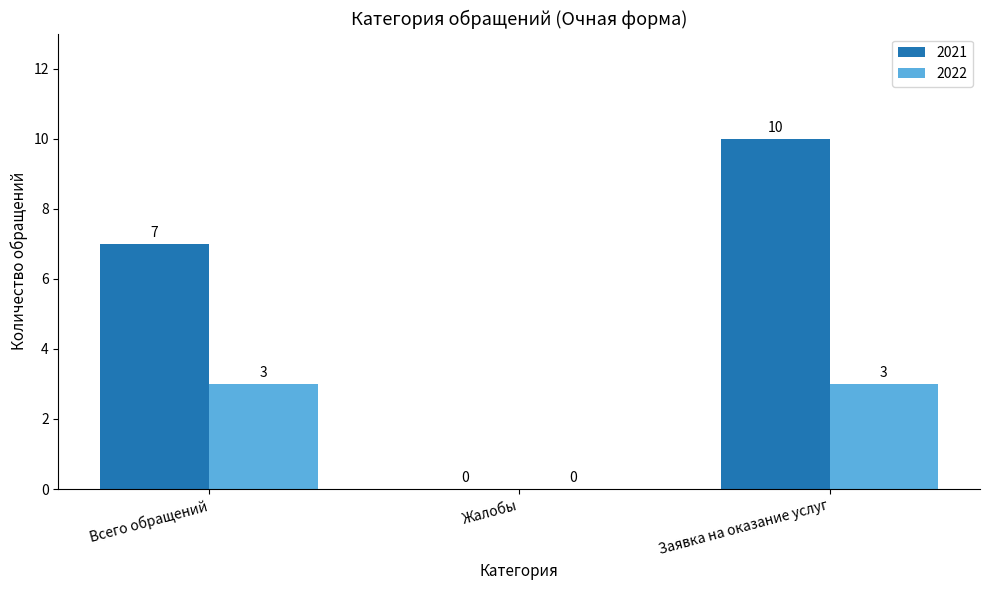

Reading left to right, transcribe all the data shown in this chart.

2021: Всего обращений=7	Жалобы=0	Заявка на оказание услуг=10
2022: Всего обращений=3	Жалобы=0	Заявка на оказание услуг=3